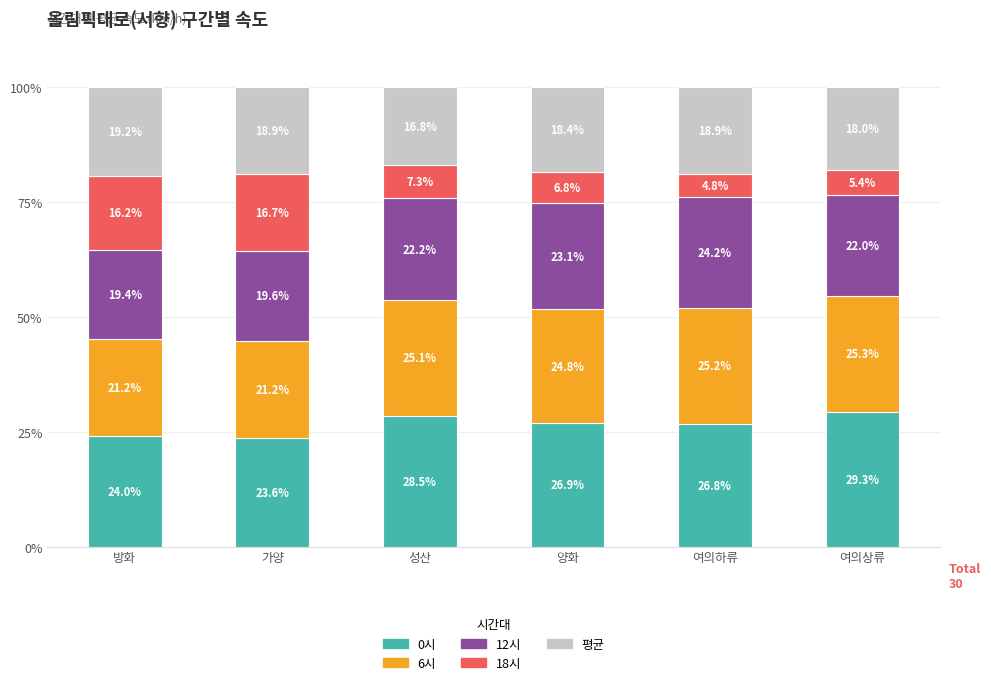

What is the difference between the 0시 values at 양화 and 여의상류?

2.4